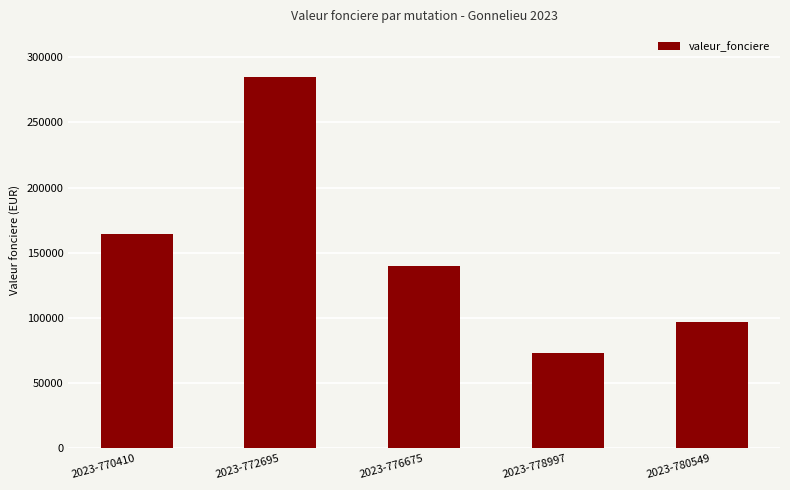

What is the ratio of the value at 2023-780549 to the value at 2023-772695?

0.3